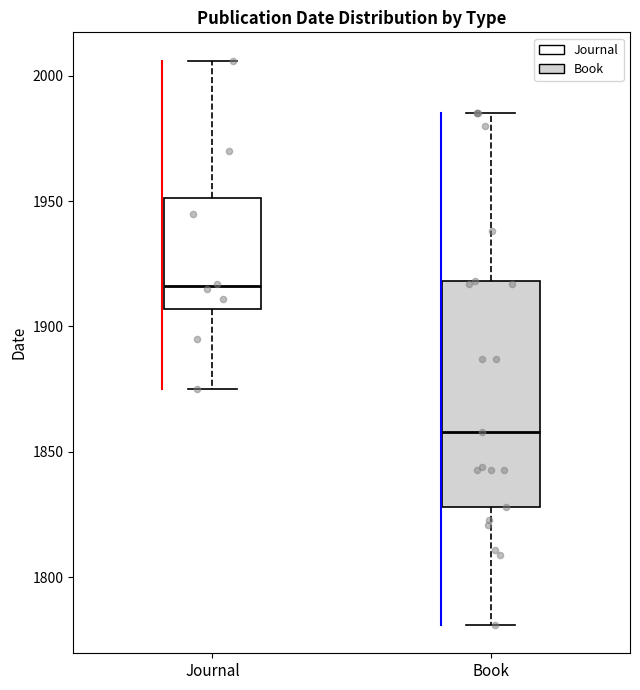

Which box has the lowest median line?

Book